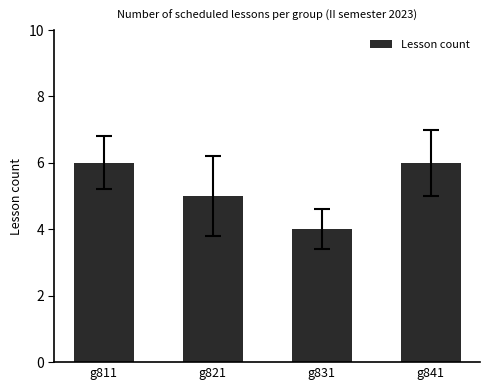

What is the value of the 1st bar from the left?

6